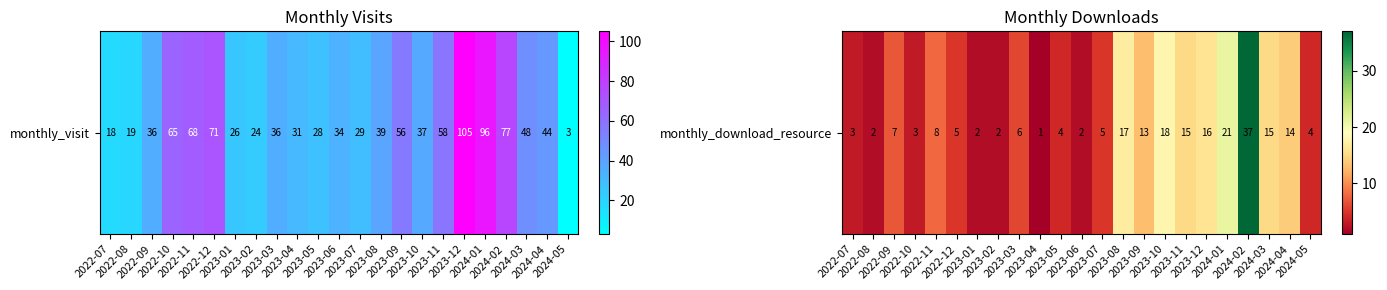

What is the greatest value displayed?

37